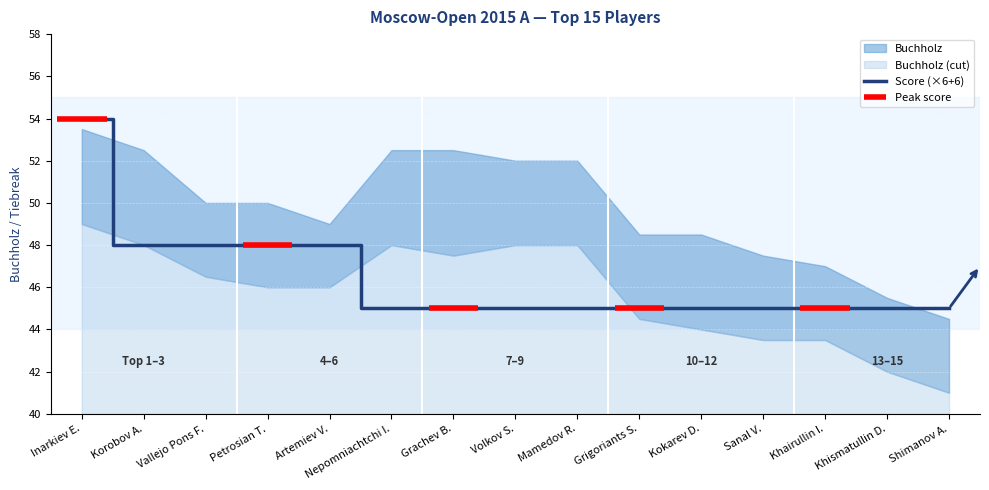

How many lines are shown in the chart?

1